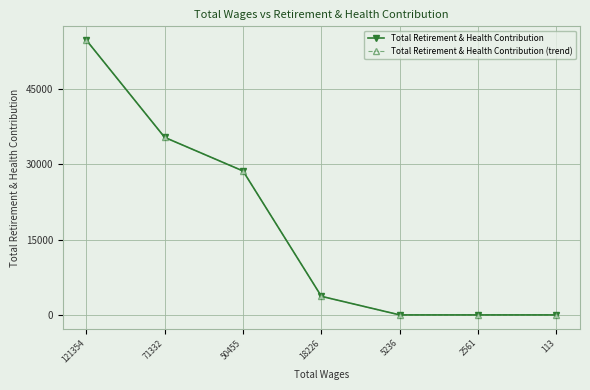

Which series changed the most between 121354 and 5236?

Total Retirement & Health Contribution